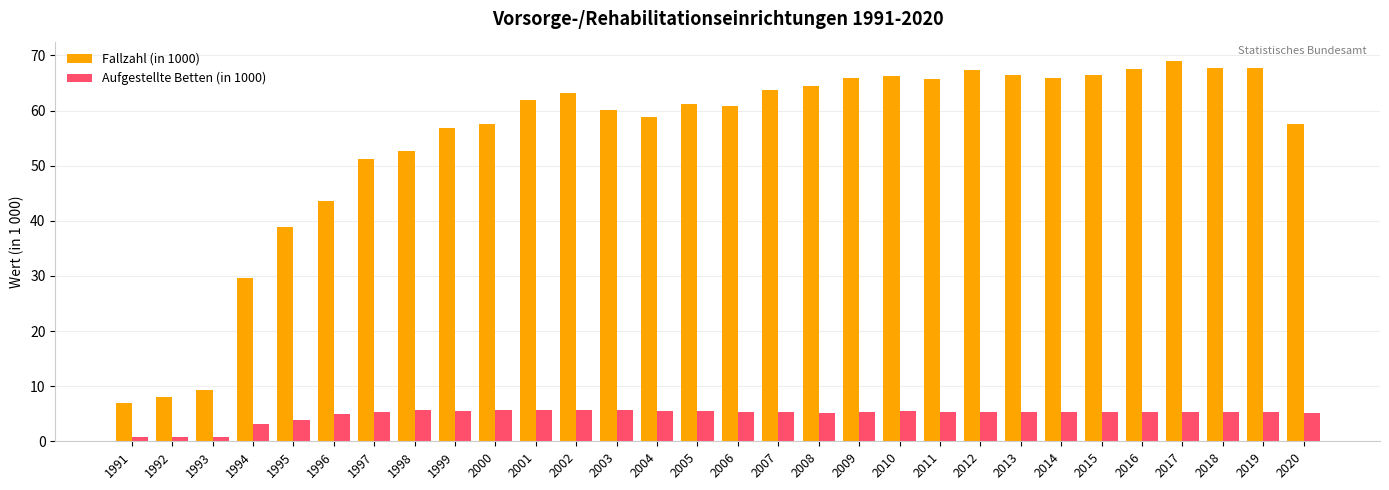

Which series has the largest range (max minus min)?

Fallzahl (in 1000)